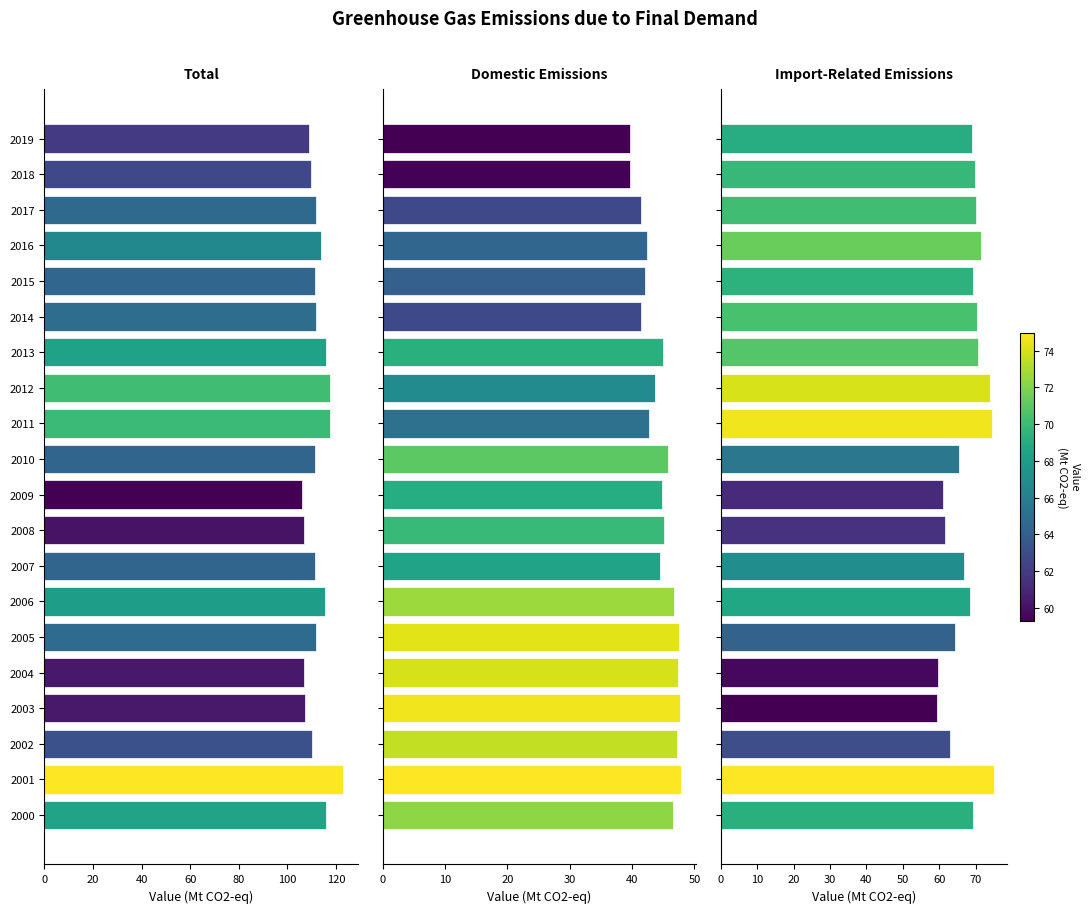

At 11, list the series in order from smallest to largest.

domestic emissions, import-related emissions, total